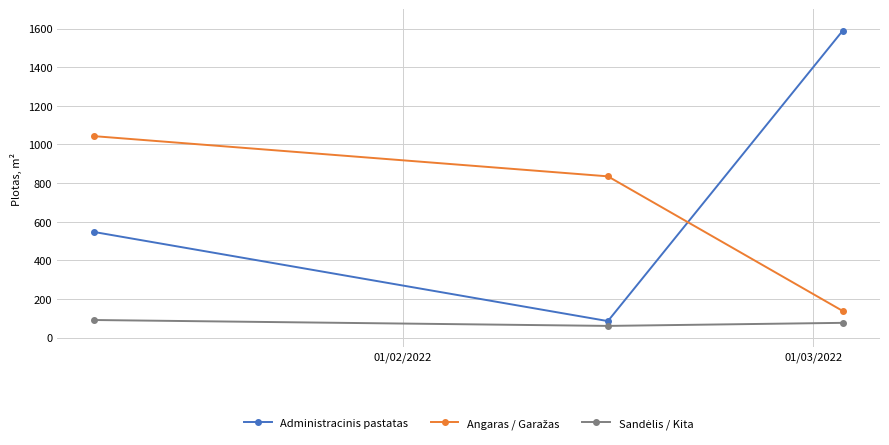

What is the minimum value for Administracinis pastatas?

85.7